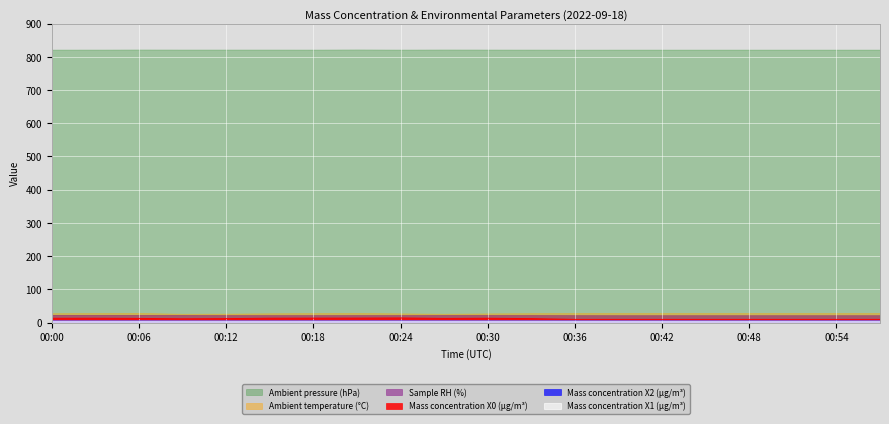

At how many categories does at least one series exceed 12?

20